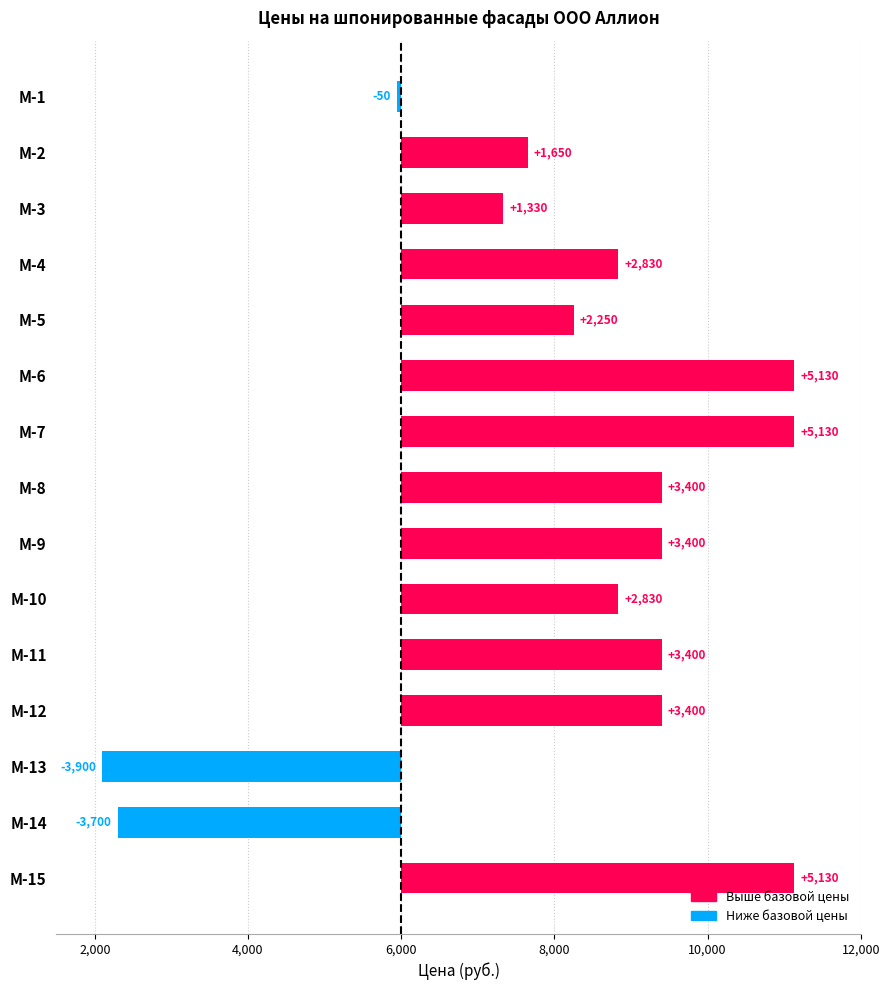

Reading right to left, what are all the values shown in this chart?

5130	-3700	-3900	3400	3400	2830	3400	3400	5130	5130	2250	2830	1330	1650	-50